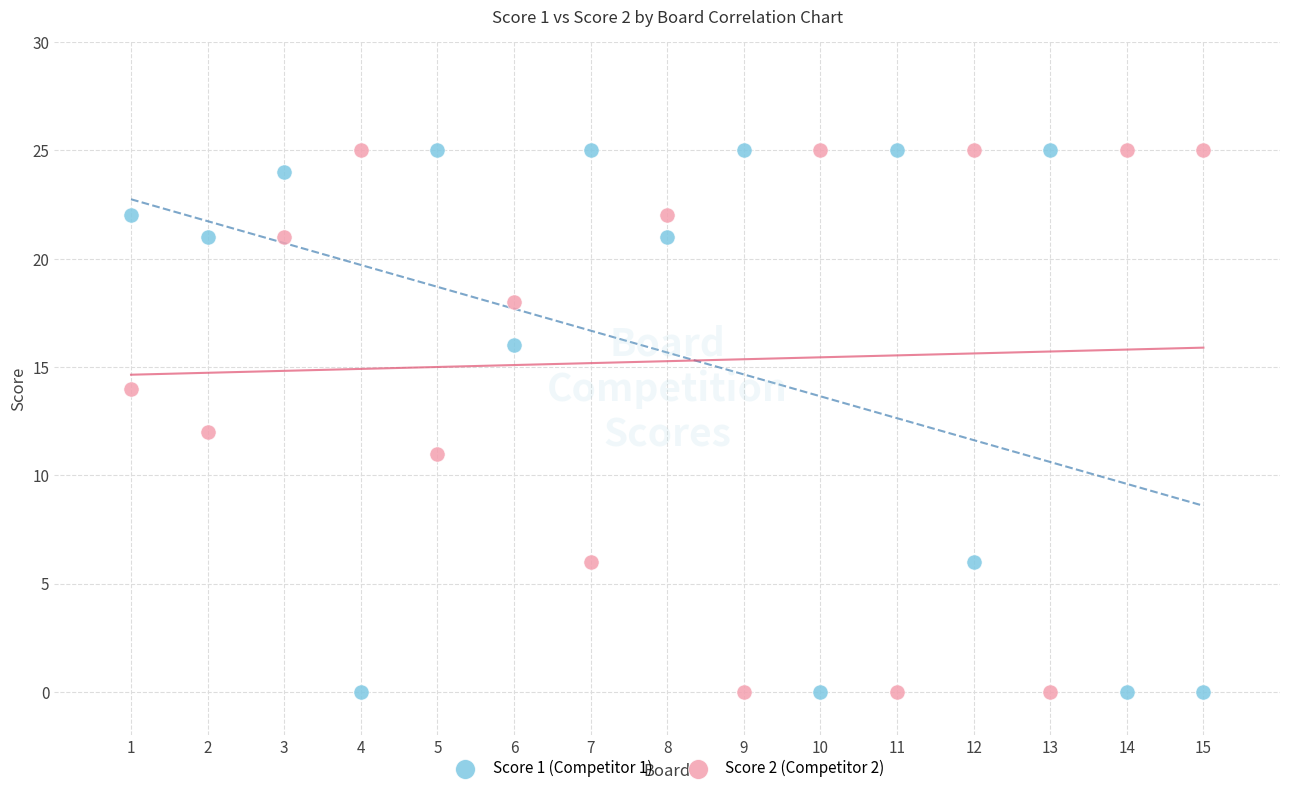

Across all data points, what is the range of X values (max minus min)?

14